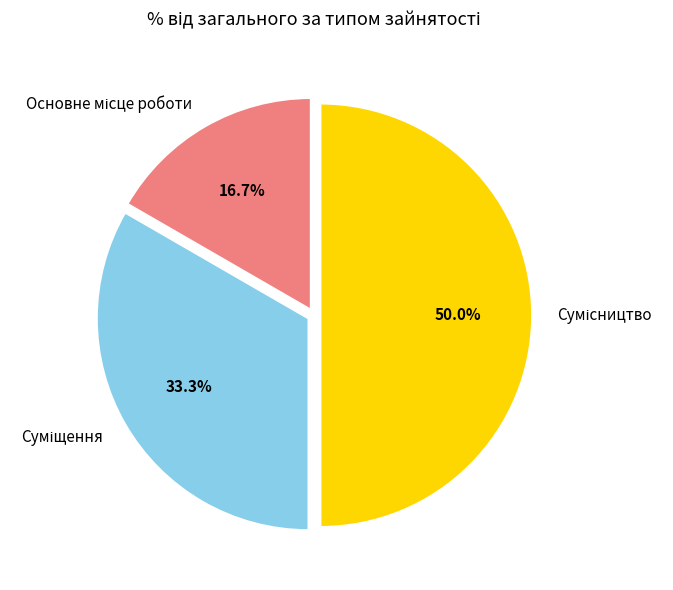

Does Сумісництво account for over 50% of the chart?

No